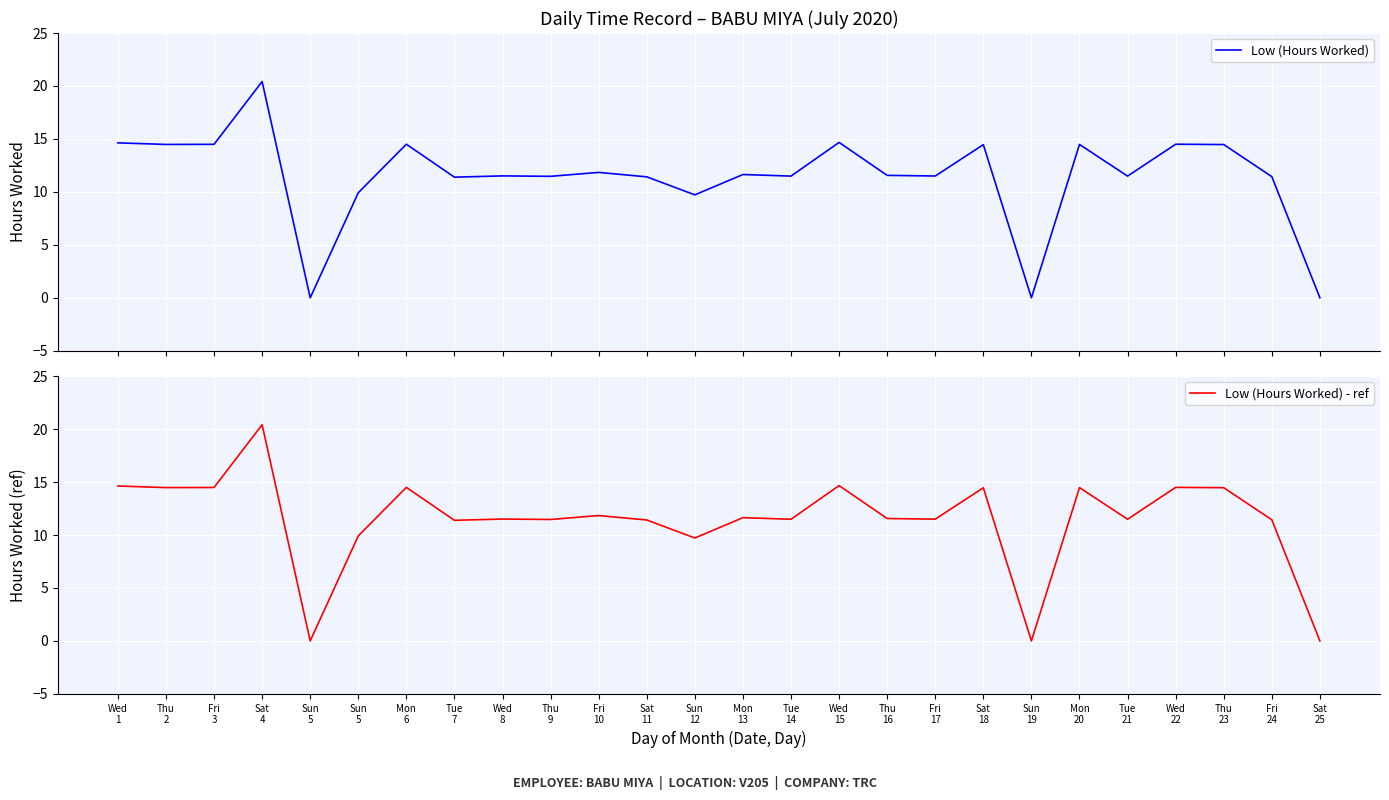

How many interior local peaks does the Low (Hours Worked) - ref series have?

9